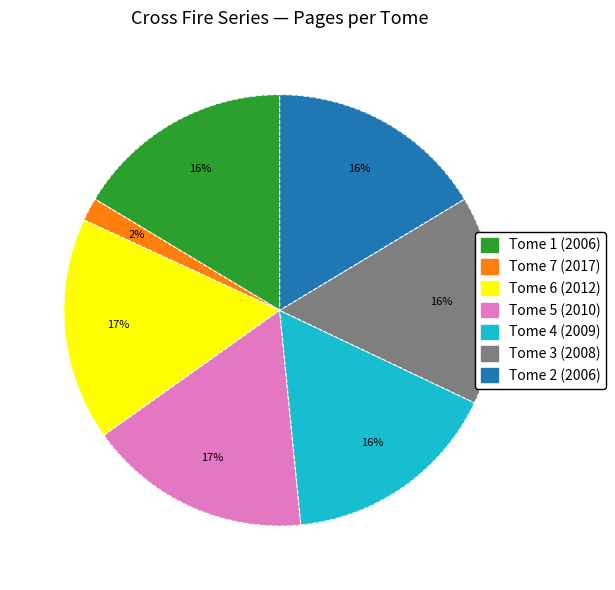

What is the ratio of the value at Tome 1 (2006) to the value at Tome 3 (2008)?

1.0